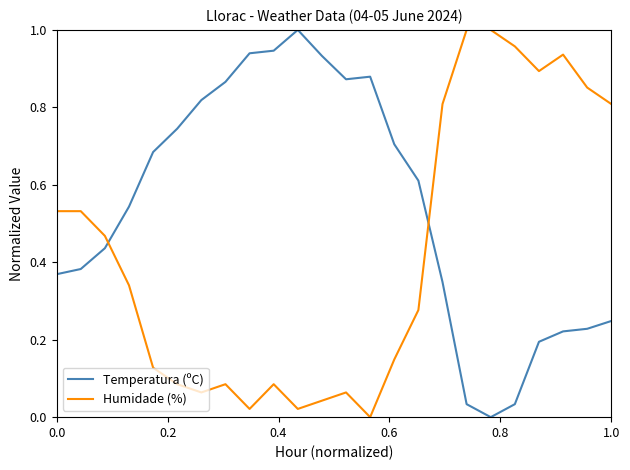

Which series has the largest total across all categories?

Temperatura (ºC)